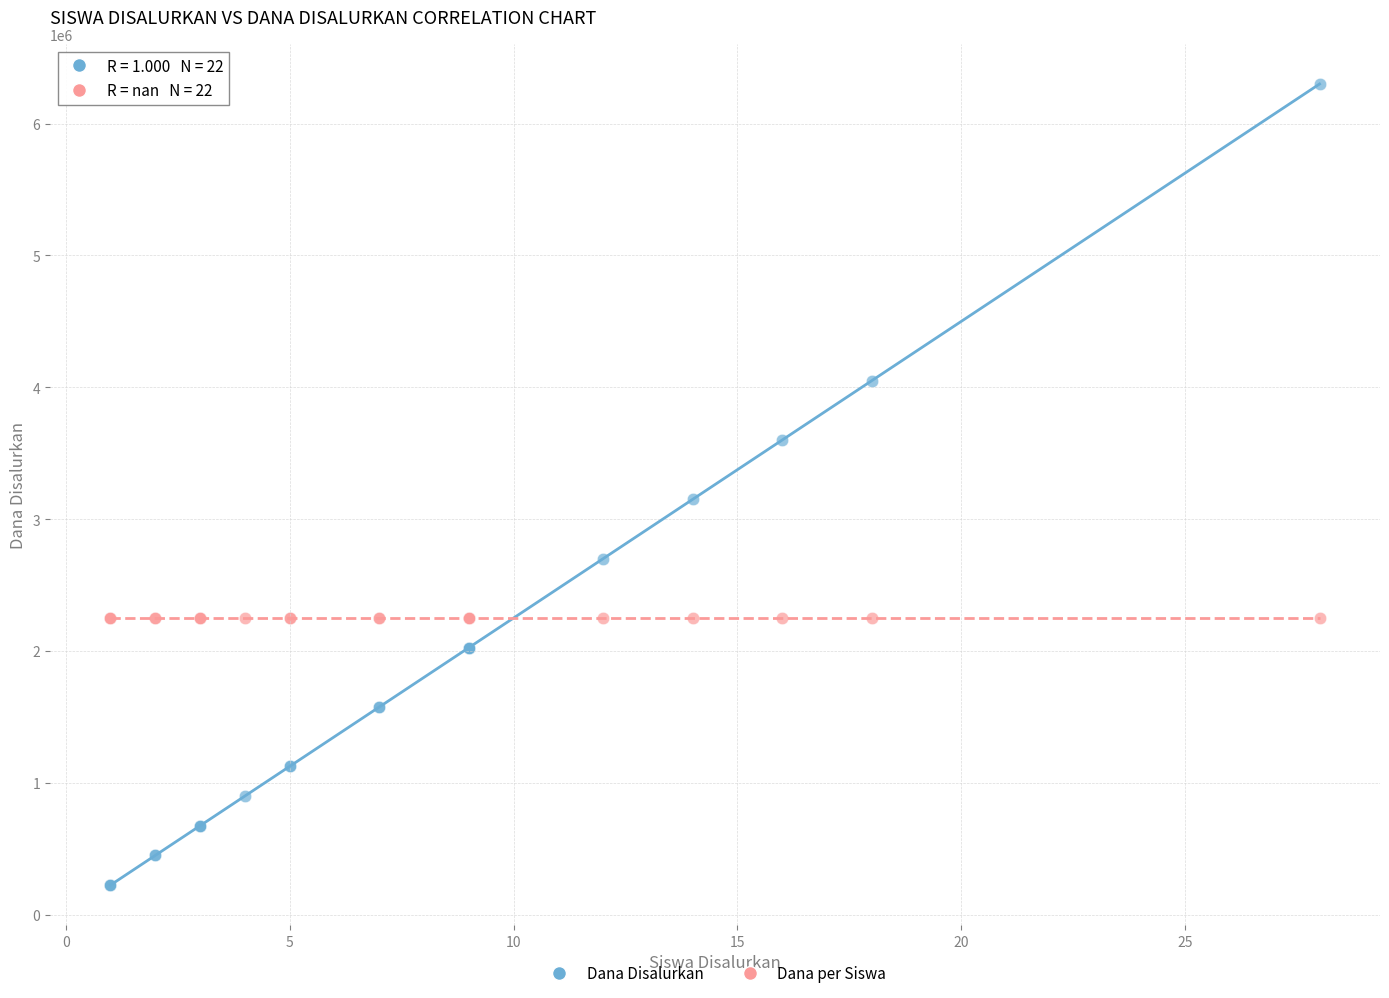

Across all series, what Y value is closest to 3262500?

3150000